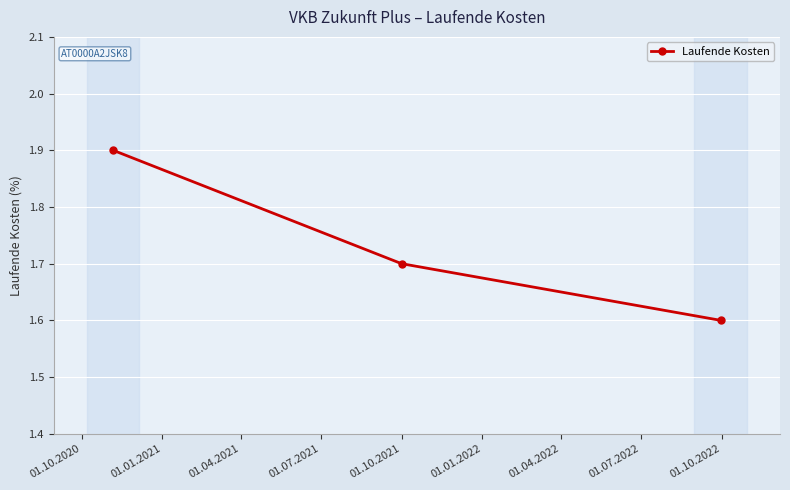

What is the greatest value displayed?

1.9